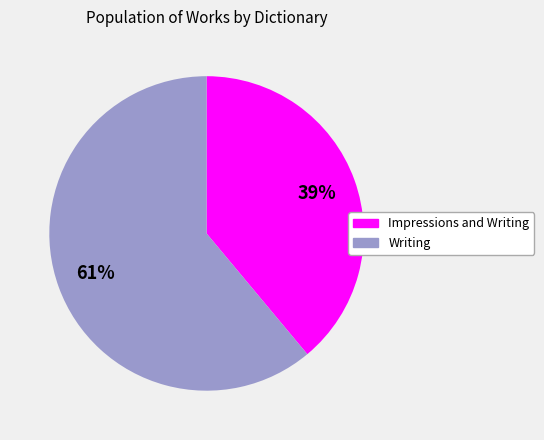

Count the number of slices in the pie.

2